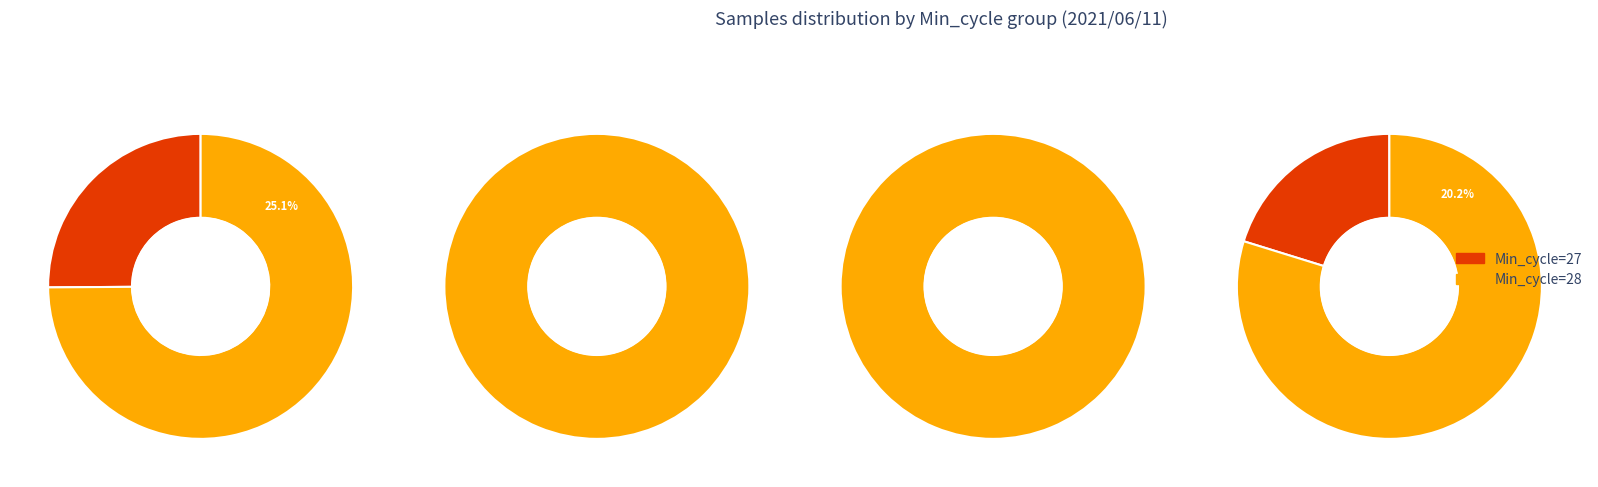

Is it true that 17 is 4% of the pie?

True